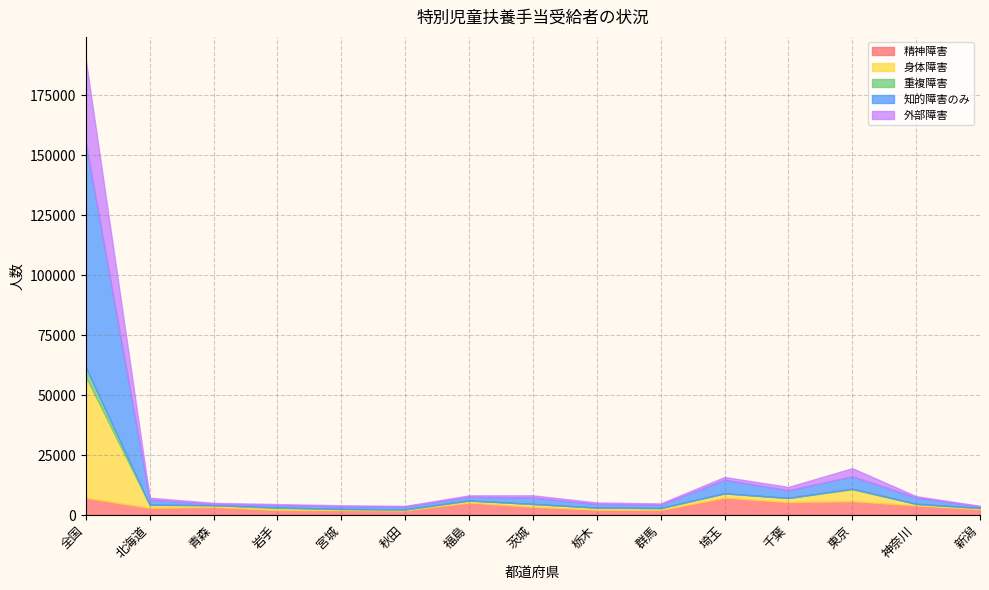

Between 青森 and 千葉, which is larger?

千葉